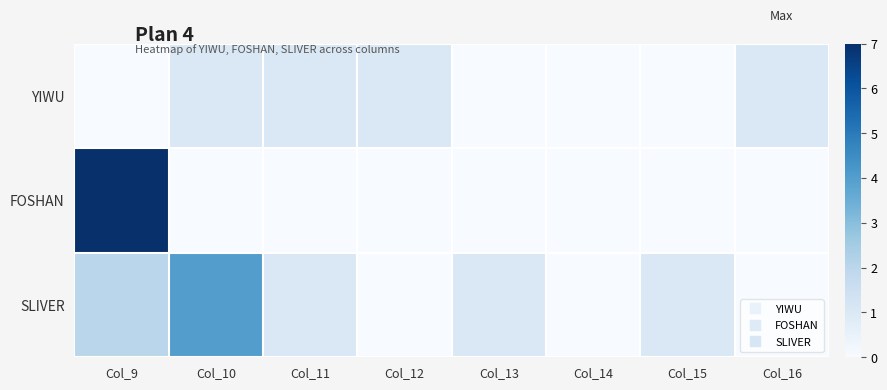

Reading left to right, list all the values displayed in this chart.

YIWU: Col_9=0	Col_10=1	Col_11=1	Col_12=1	Col_13=0	Col_14=0	Col_15=0	Col_16=1
FOSHAN: Col_9=7	Col_10=0	Col_11=0	Col_12=0	Col_13=0	Col_14=0	Col_15=0	Col_16=0
SLIVER: Col_9=2	Col_10=4	Col_11=1	Col_12=0	Col_13=1	Col_14=0	Col_15=1	Col_16=0